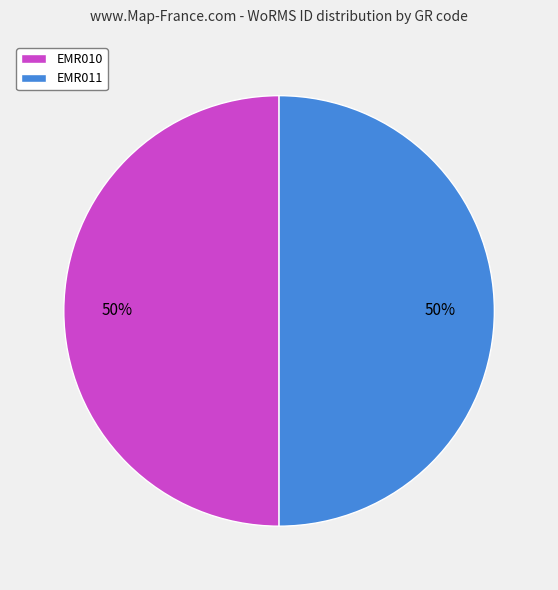

How many segments does this pie chart have?

2